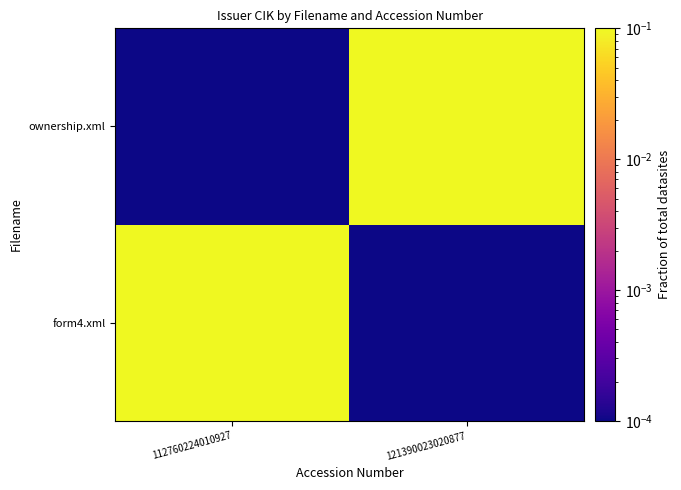

Count the number of data series in this chart.

2